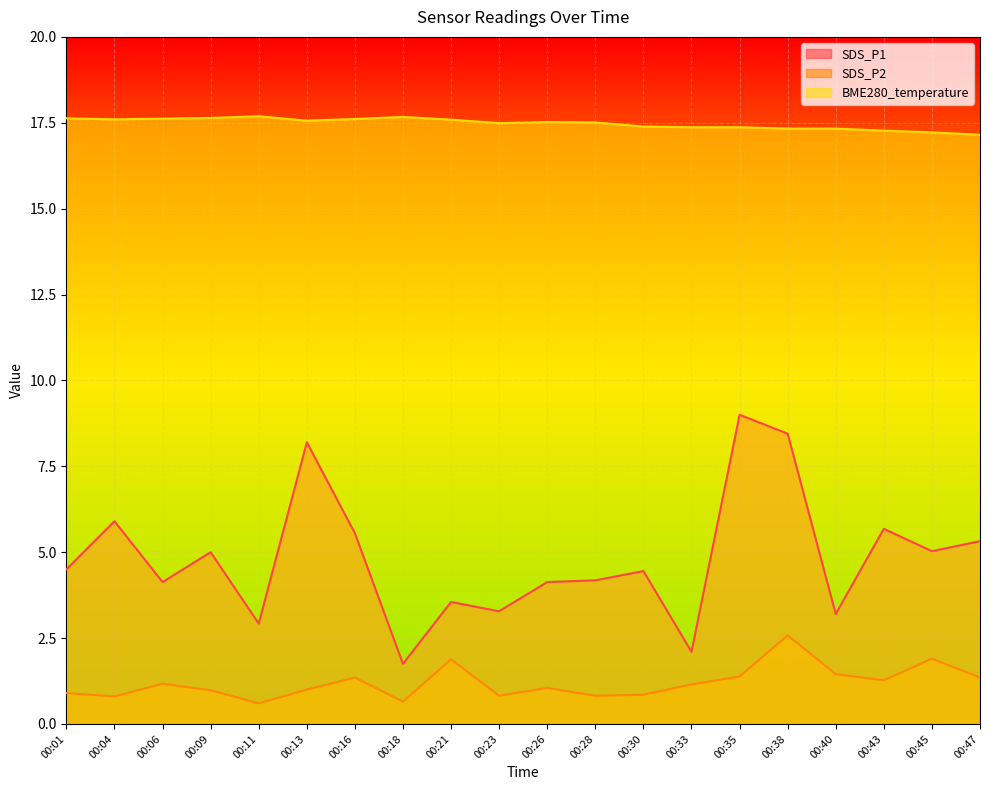

Which has a higher value, 00:33 or 00:40?

00:40